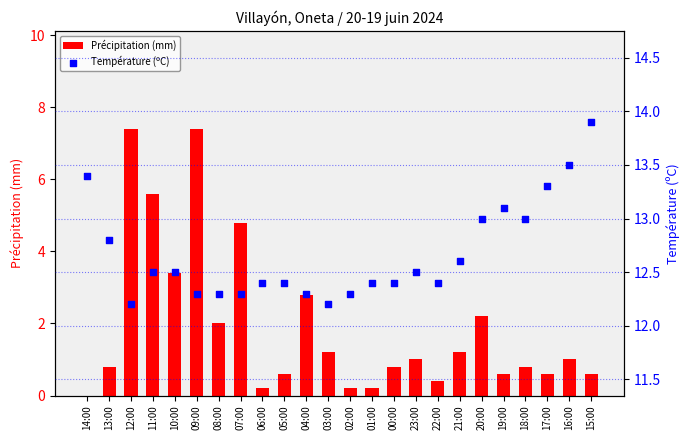

At how many categories does at least one series exceed 0?

24